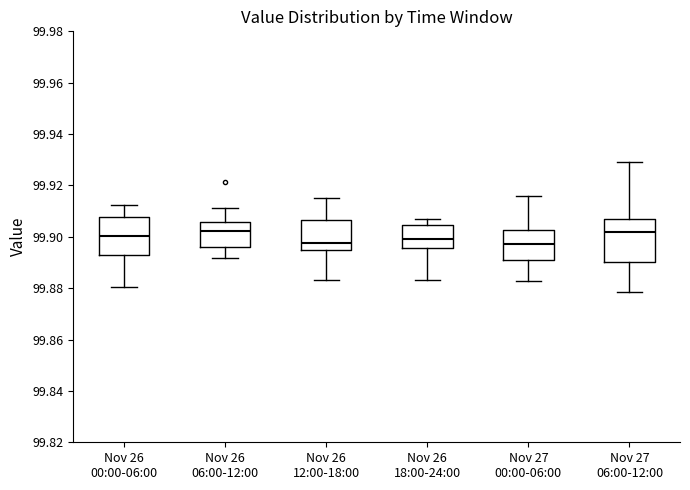

Reading left to right, read every box against the y-axis: the position of its median line, the range the box covers, and the ends of its whiskers. The values are not printed on the chart, so give them approximately, as read against the axis.

Nov 26 00:00-06:00: median 99.900, box 99.892 to 99.908, whiskers 99.880 to 99.912
Nov 26 06:00-12:00: median 99.902, box 99.896 to 99.906, whiskers 99.892 to 99.912
Nov 26 12:00-18:00: median 99.898, box 99.894 to 99.906, whiskers 99.884 to 99.914
Nov 26 18:00-24:00: median 99.900, box 99.896 to 99.904, whiskers 99.884 to 99.906
Nov 27 00:00-06:00: median 99.898, box 99.890 to 99.902, whiskers 99.882 to 99.916
Nov 27 06:00-12:00: median 99.902, box 99.890 to 99.906, whiskers 99.878 to 99.930